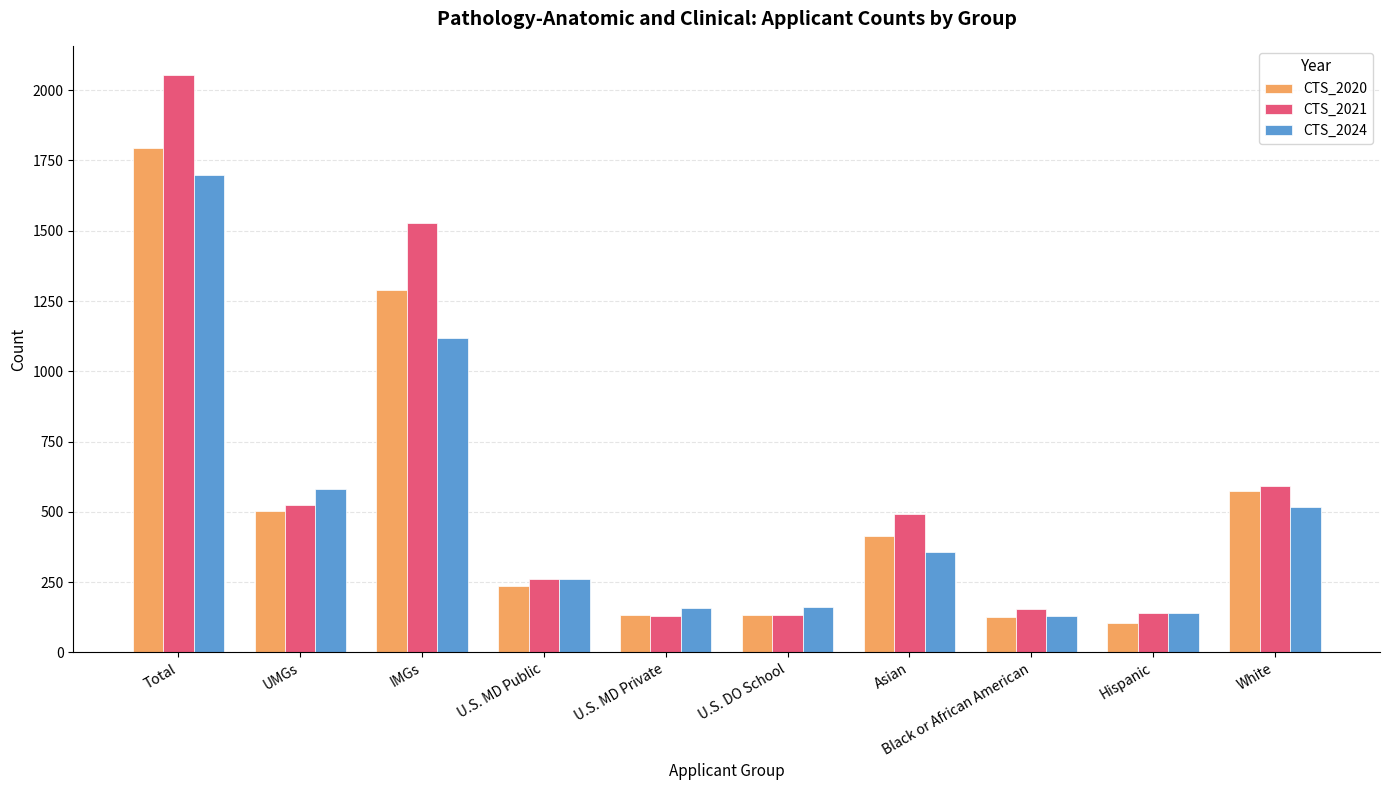

What is the spread (max minus min) of values at Total?

355